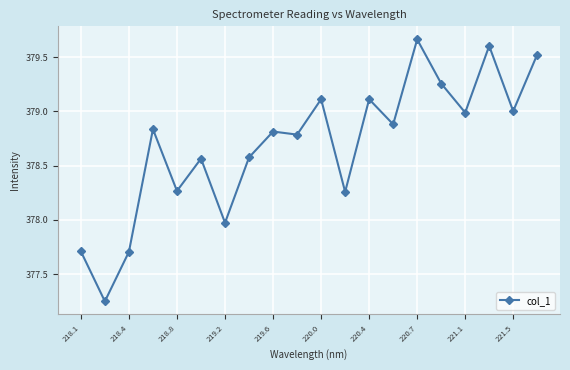

What is the average value?

378.7